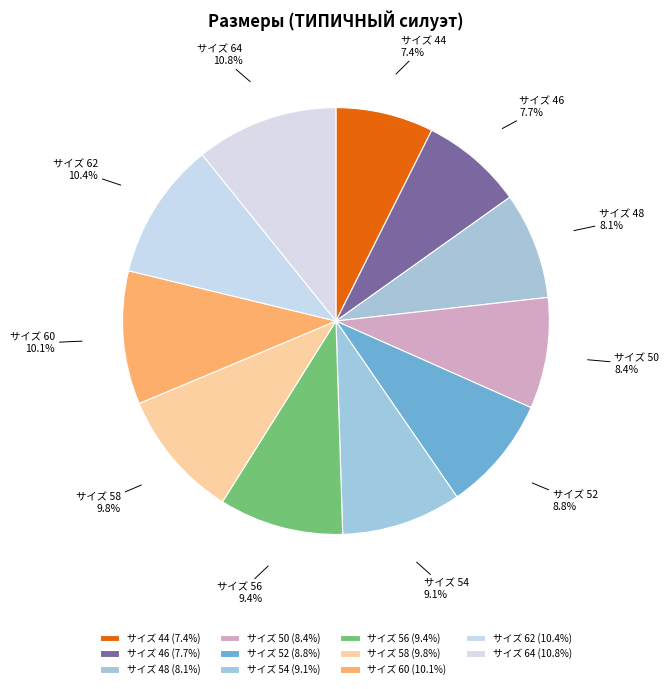

What is the ratio of the value at サイズ 56 to the value at サイズ 62?

0.9